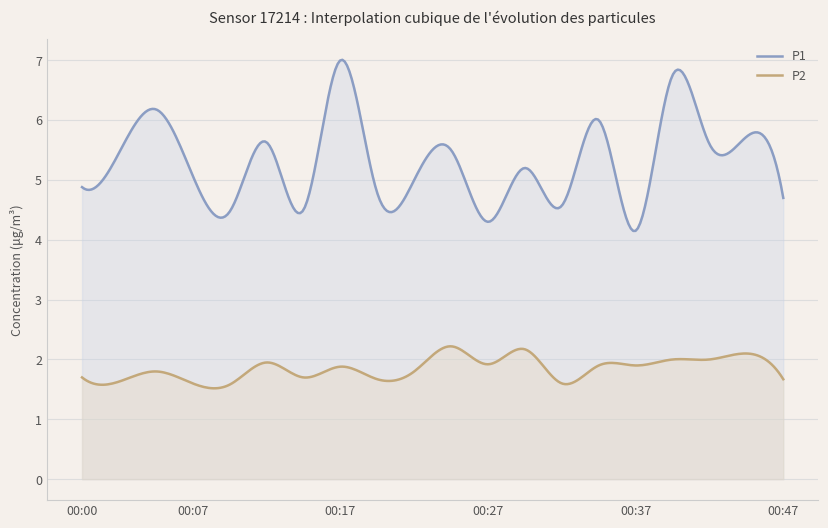

True or false: P2 and P1 intersect in this chart.

False